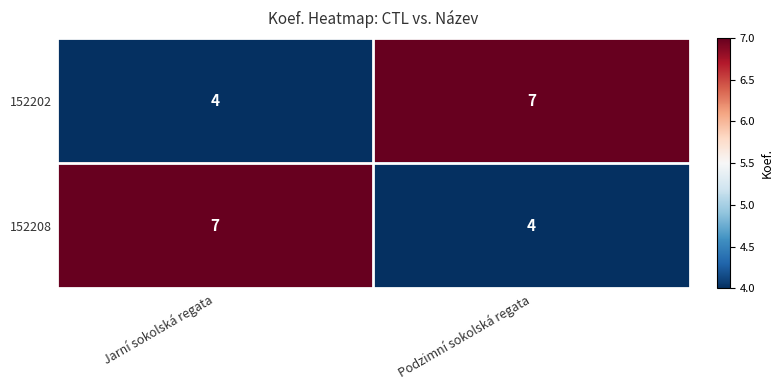

Where is 152202 nearest to the value 5?

Jarní sokolská regata